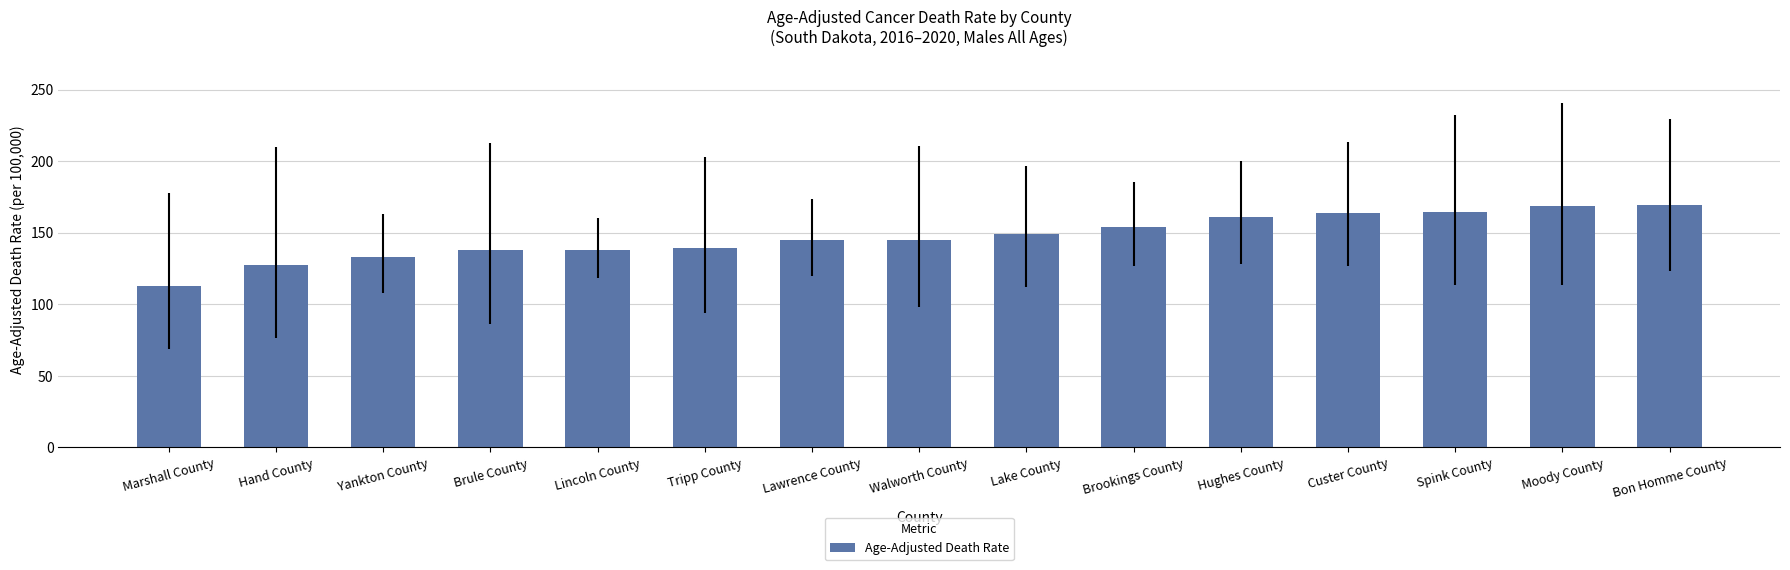

Read the value at Brookings County.

154.2